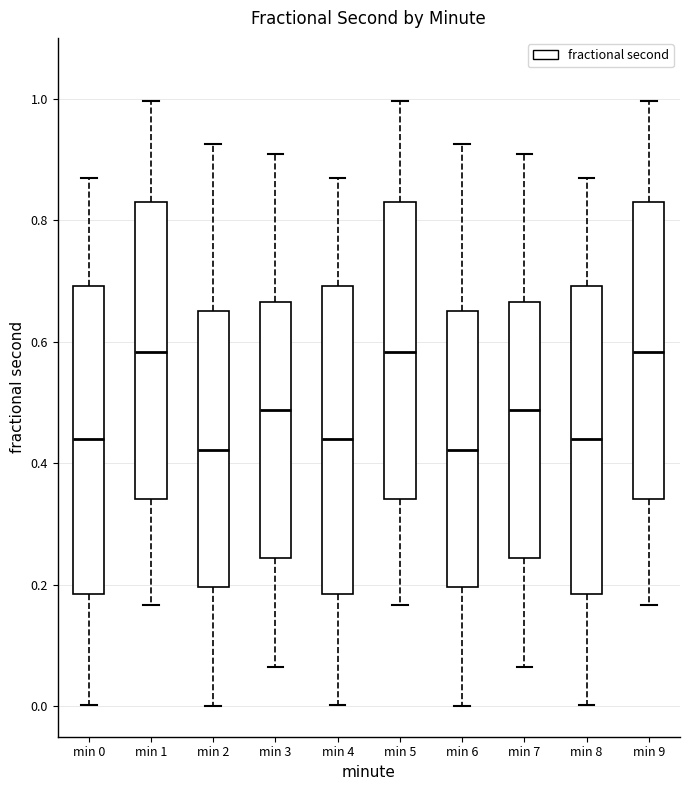

Reading left to right, transcribe this box plot: for each box, give where its median line is, the range the box spans, and where its two whiskers end, as read against the y-axis. The values are not printed on the chart, so give them approximately, as read against the axis.

min 0: median 0.44, box 0.18 to 0.70, whiskers 0.00 to 0.88
min 1: median 0.58, box 0.34 to 0.82, whiskers 0.16 to 1.00
min 2: median 0.42, box 0.20 to 0.66, whiskers 0.00 to 0.92
min 3: median 0.48, box 0.24 to 0.66, whiskers 0.06 to 0.90
min 4: median 0.44, box 0.18 to 0.70, whiskers 0.00 to 0.88
min 5: median 0.58, box 0.34 to 0.82, whiskers 0.16 to 1.00
min 6: median 0.42, box 0.20 to 0.66, whiskers 0.00 to 0.92
min 7: median 0.48, box 0.24 to 0.66, whiskers 0.06 to 0.90
min 8: median 0.44, box 0.18 to 0.70, whiskers 0.00 to 0.88
min 9: median 0.58, box 0.34 to 0.82, whiskers 0.16 to 1.00